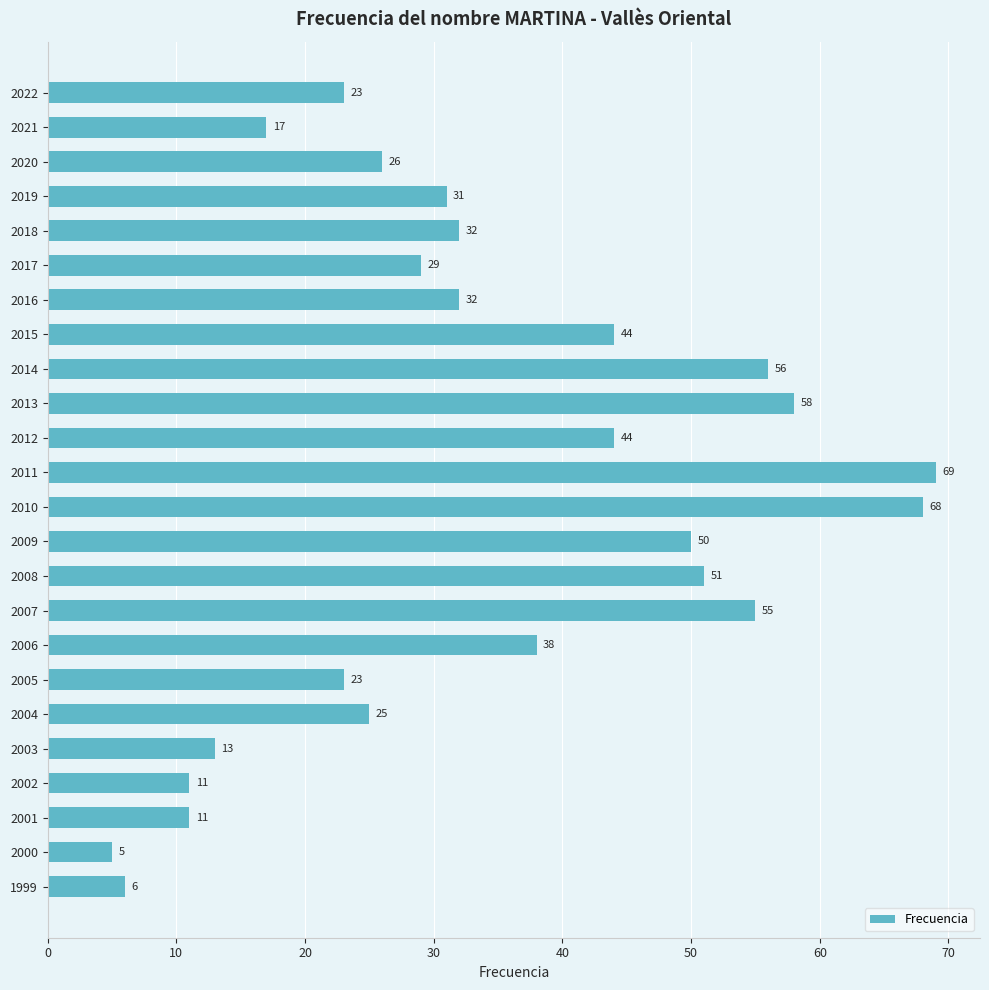

Between 2021 and 2006, which is larger?

2006